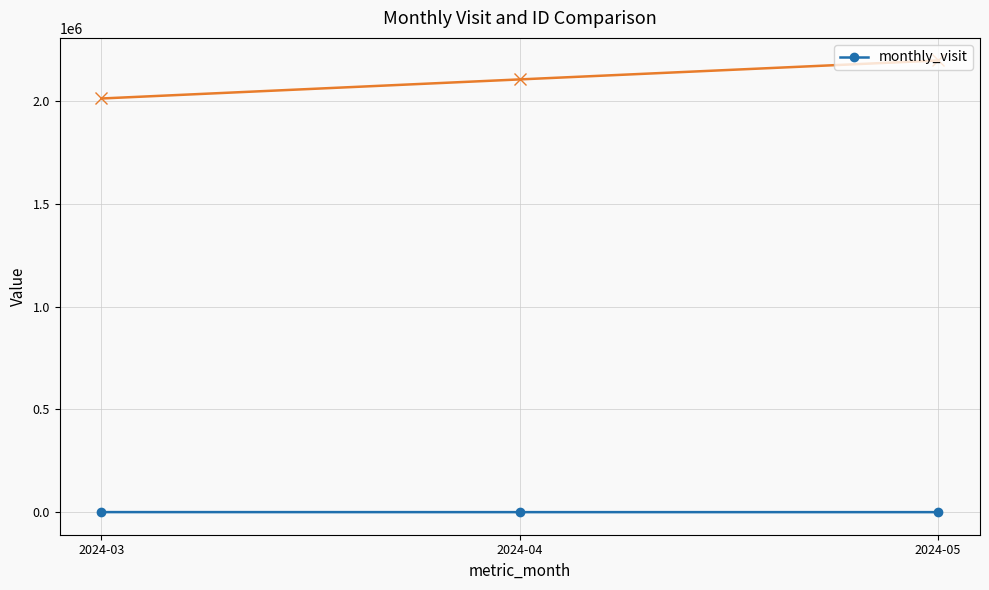

List the labels in order of value, smallest first.

2024-05, 2024-04, 2024-03